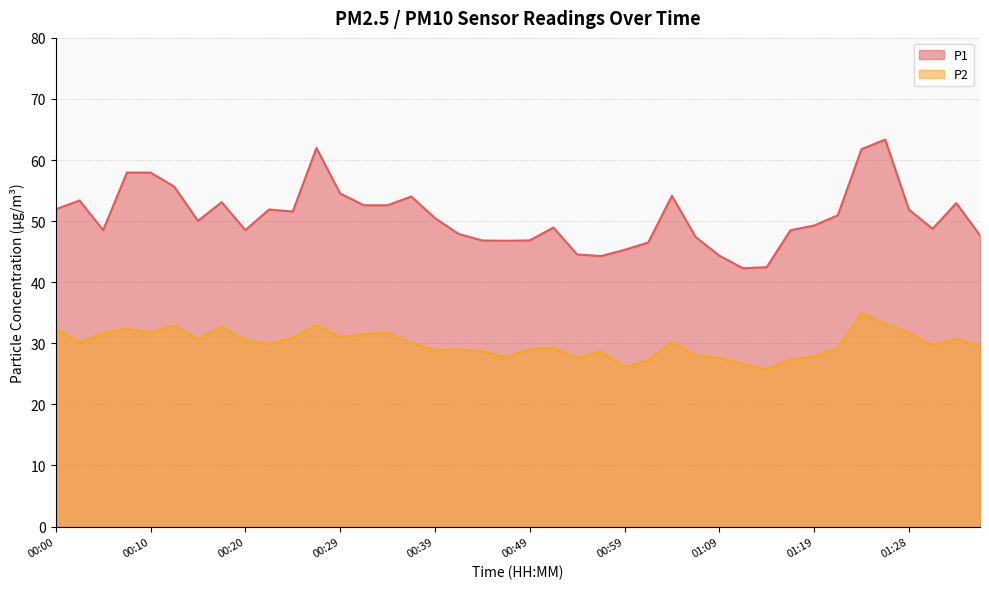

What are all the series names shown in the legend?

P1, P2